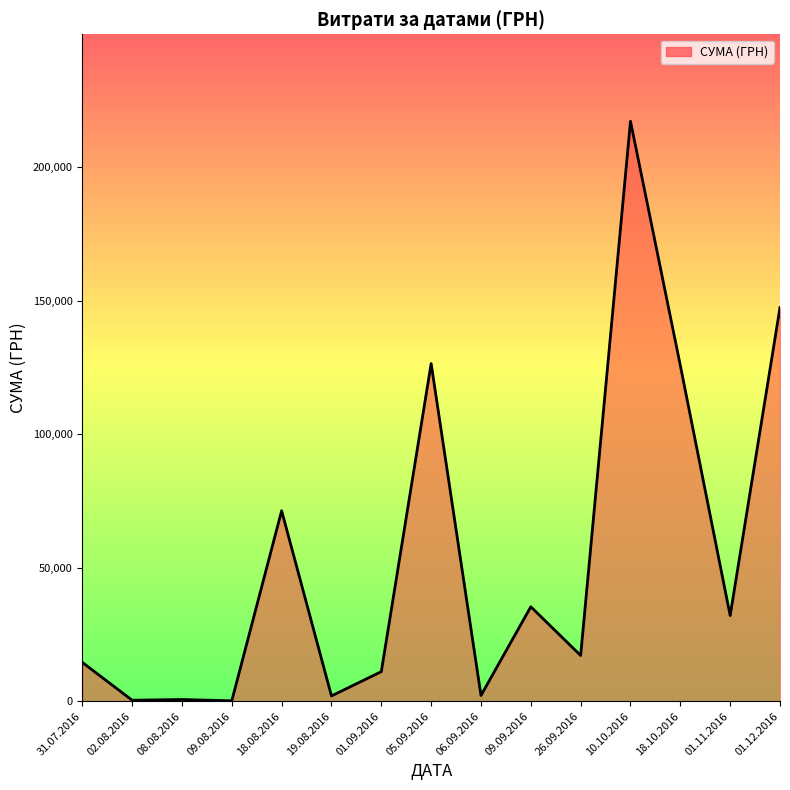

What is the difference between the values at 18.08.2016 and 02.08.2016?

70987.5